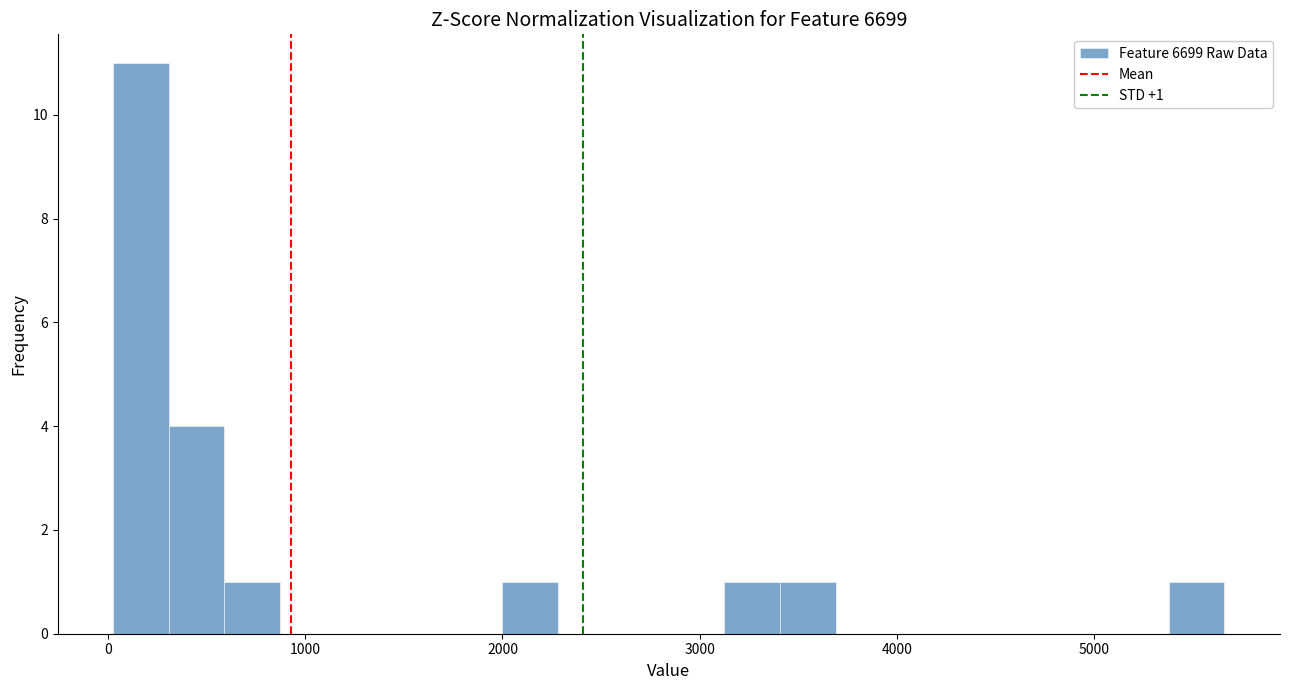

Read against the x-axis, roughly where is the centre of the tallest bar?

200